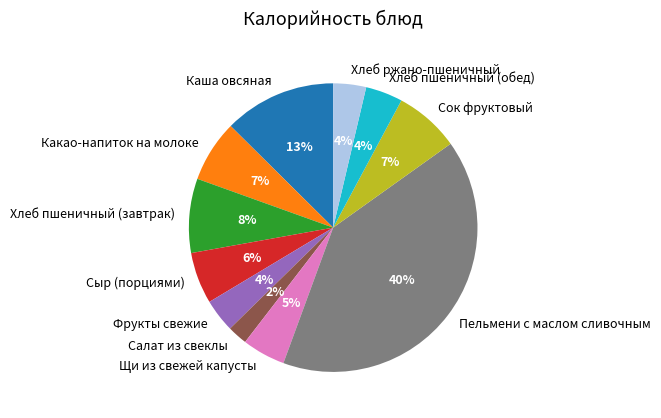

Is it true that Каша овсяная is 13% of the pie?

True